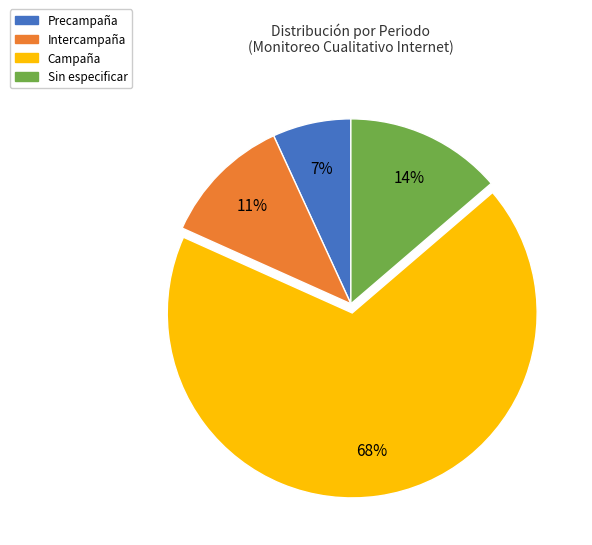

Between Precampaña and Campaña, which is larger?

Campaña